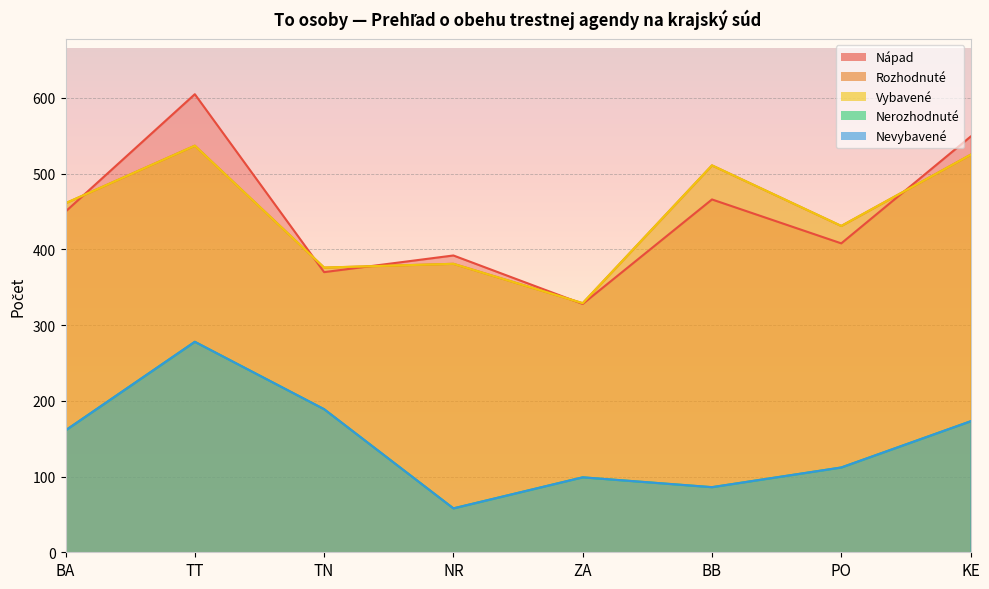

True or false: Vybavené and Nevybavené cross at least once.

False